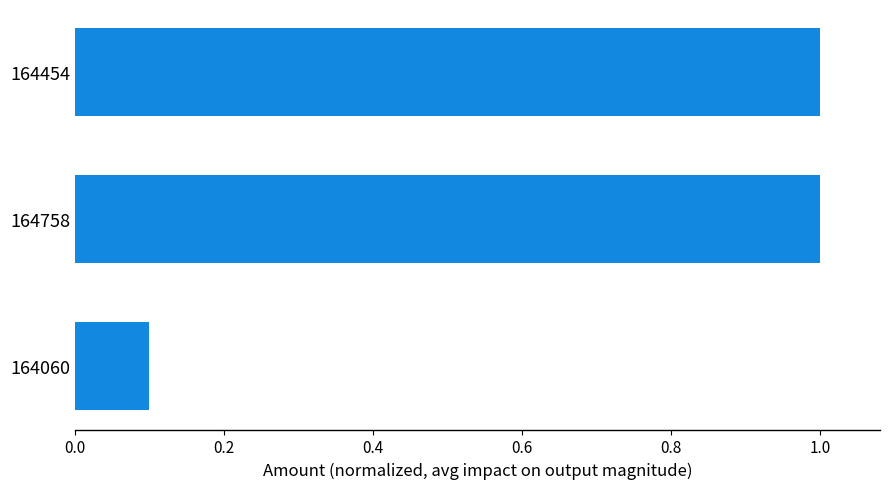

What is the average value?

0.7